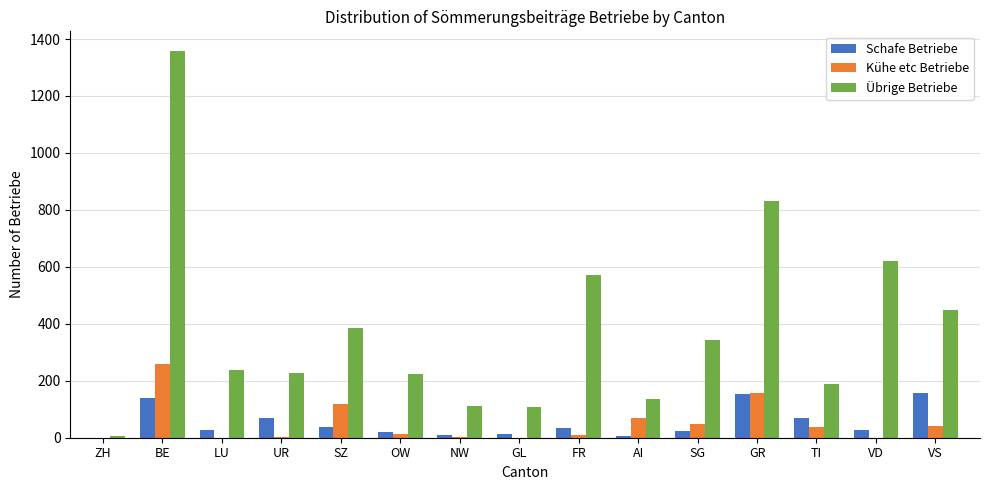

What is the highest value of the Übrige Betriebe series?

1359